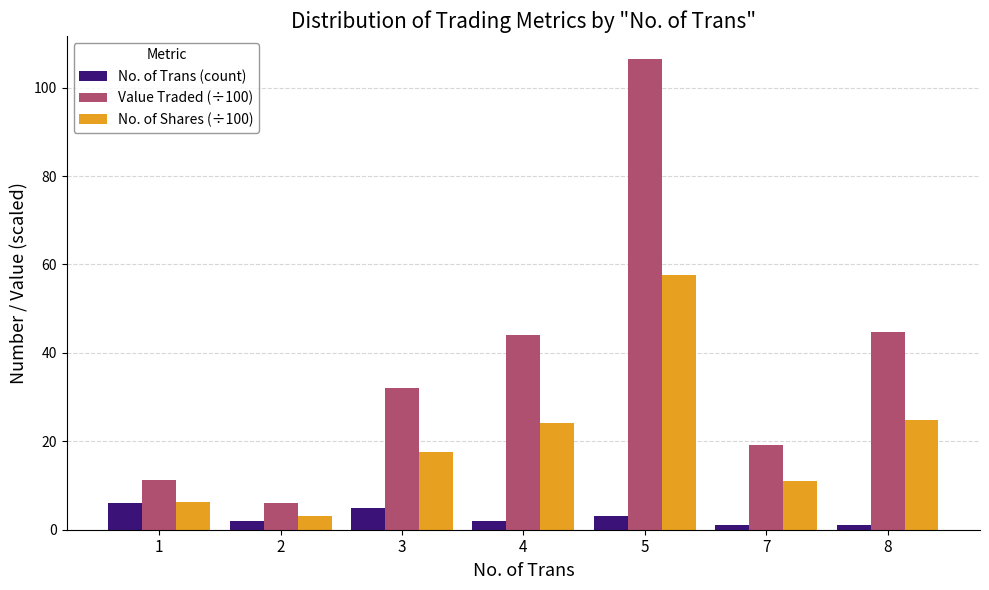

The No. of Shares (÷100) series shows 2.3 at 1. True or false?

False